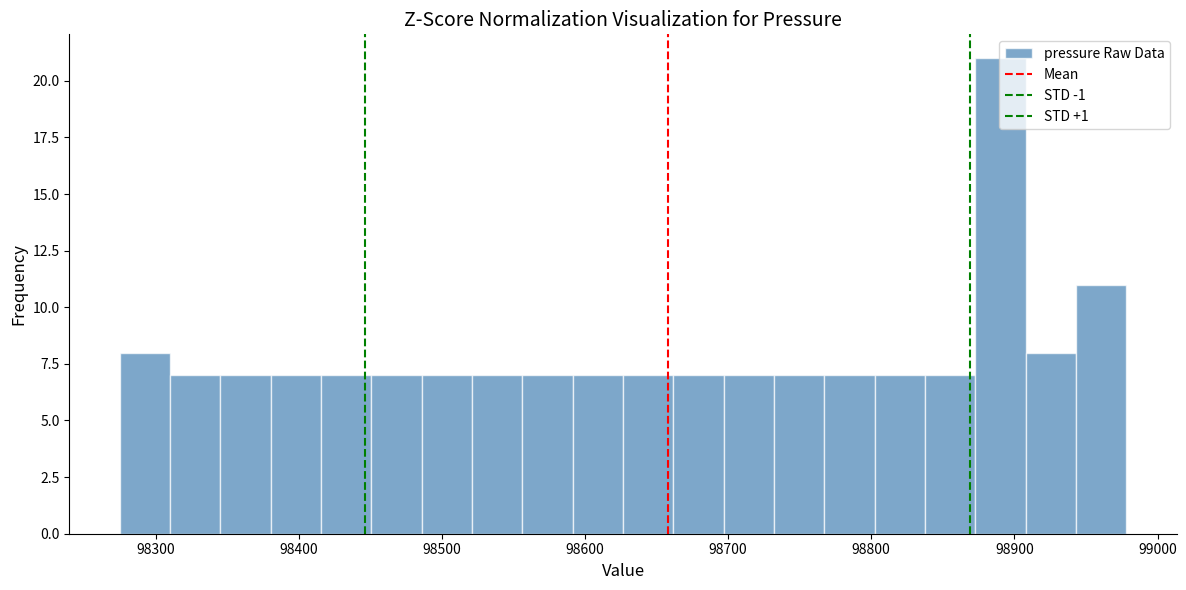

Read against the x-axis, roughly where is the centre of the tallest bar?

98890